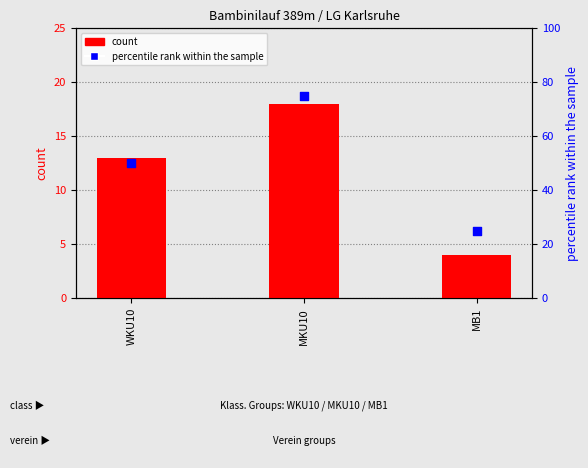

What are all the series names shown in the legend?

count, percentile rank within the sample